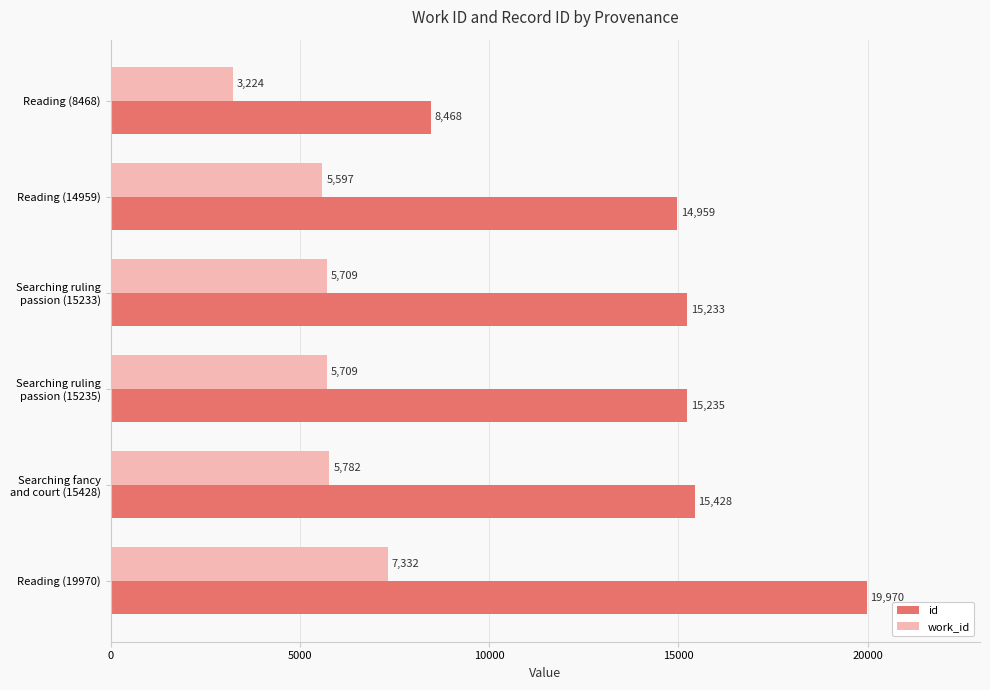

What is the difference between the maximum and minimum values in the id series?

11502